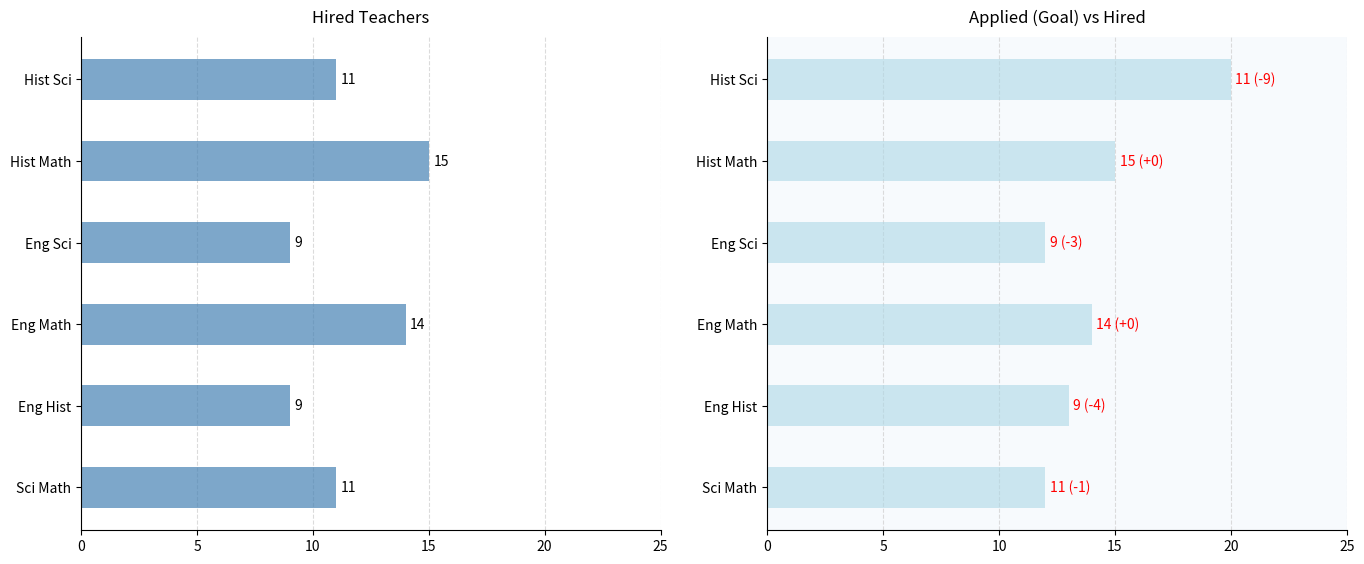

How many values in the Applied series are below 14?

3